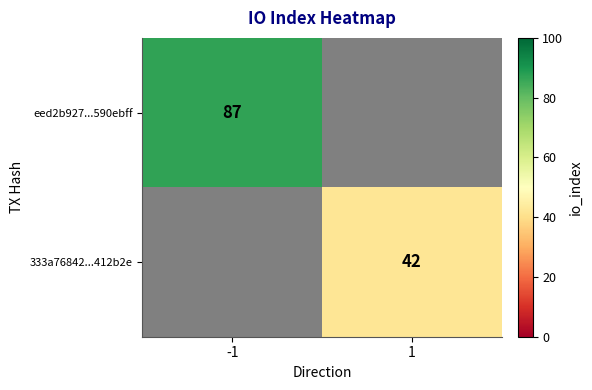

Is it true that eed2b927...590ebff equals 55 at -1?

False